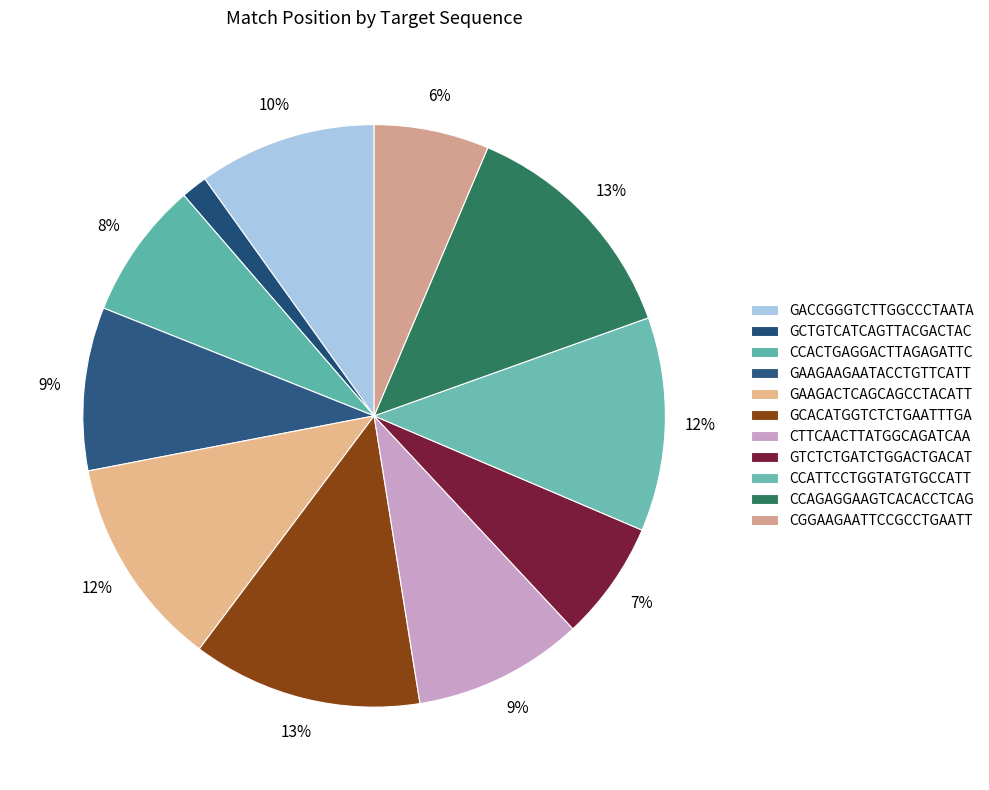

Count the number of slices in the pie.

11